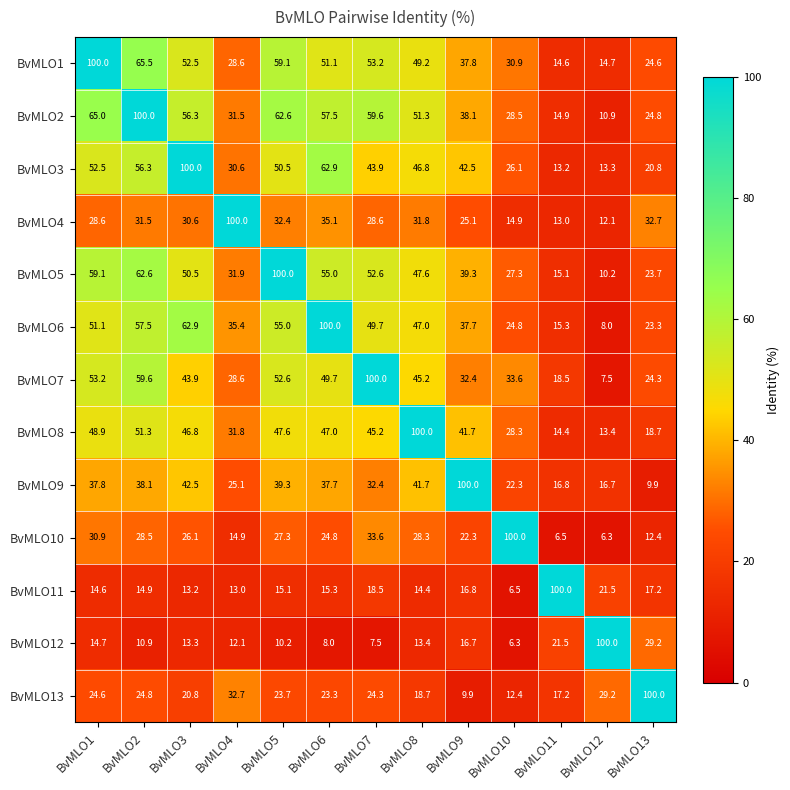

What is the difference between the highest and lowest values at BvMLO7?

92.5